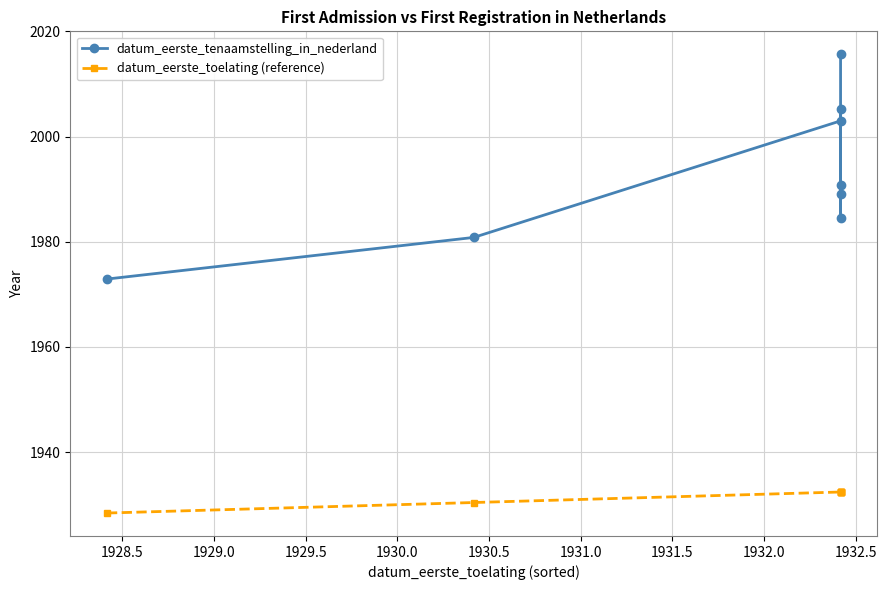

What is the difference between the highest and lowest values at 1931.0?

58.3